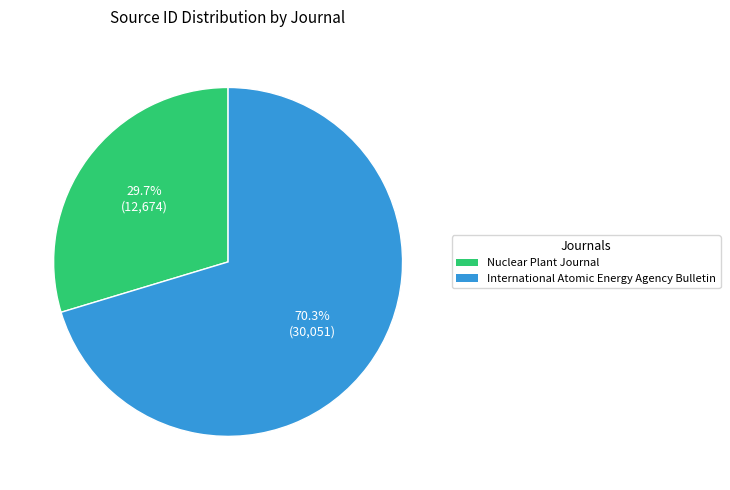

What percentage is the International Atomic Energy Agency Bulletin slice, to the nearest percent?

70%